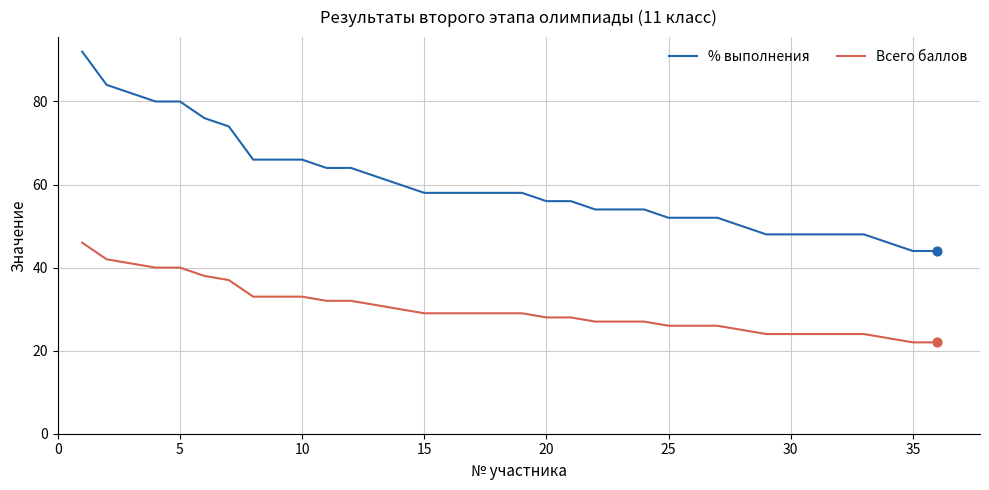

Which series has the widest spread of values?

% выполнения